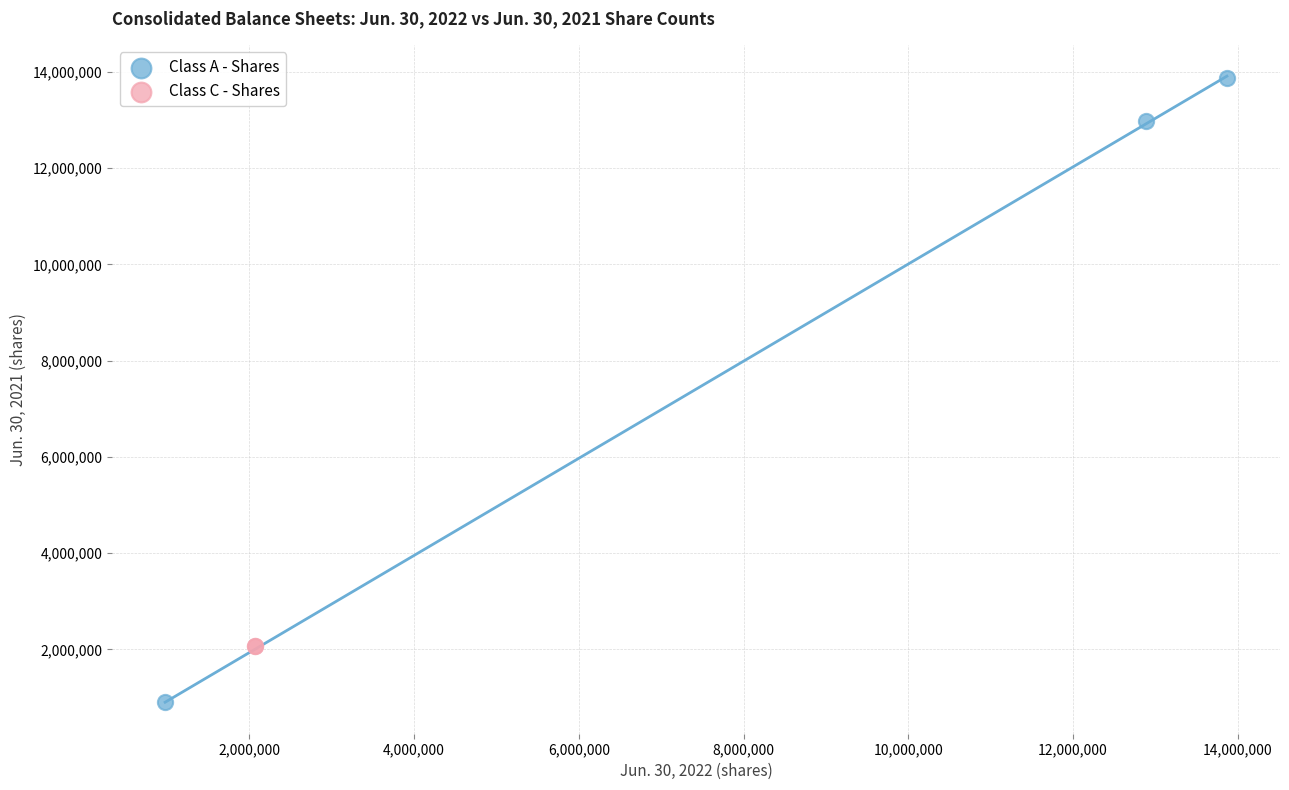

What are all the series names shown in the legend?

Class A - Shares, Class C - Shares